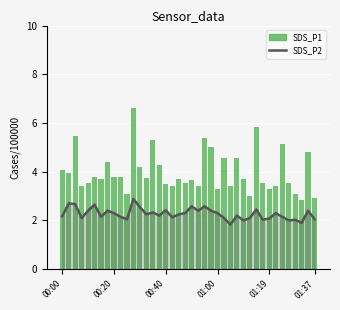

What is the change in value from 23 to 24?

-1.8